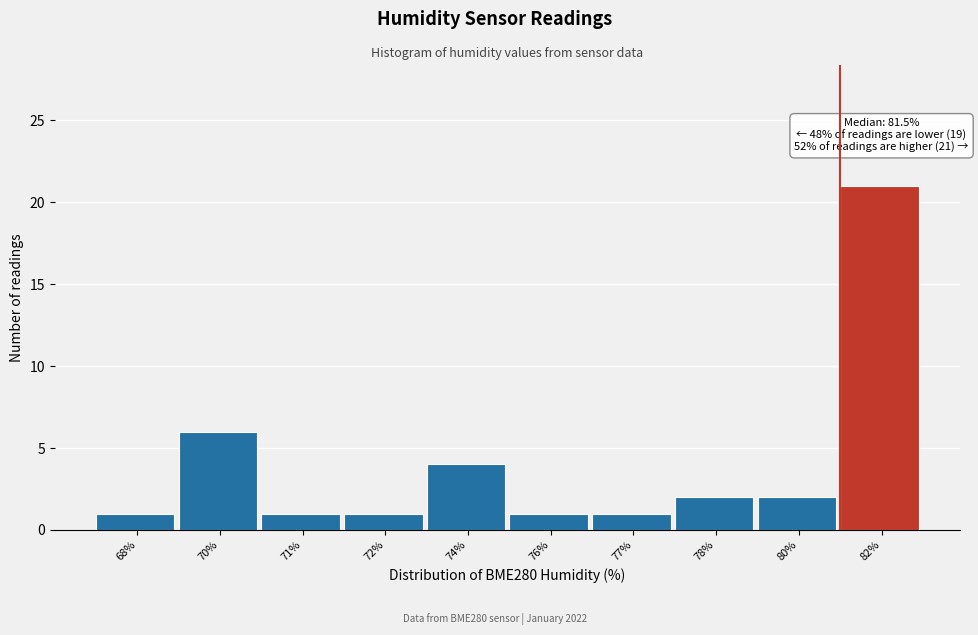

Reading left to right, transcribe all the data shown in this chart.

1	6	1	1	4	1	1	2	2	21